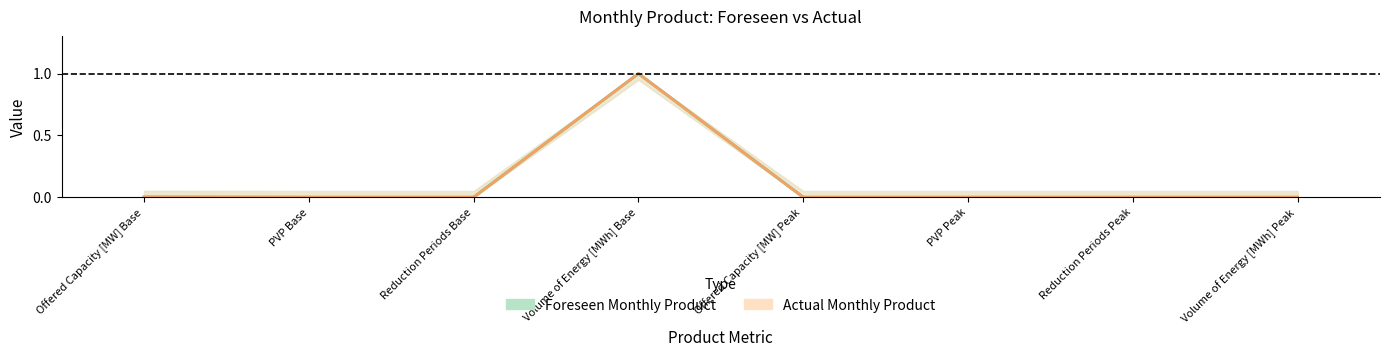

Which label corresponds to the smallest value in the chart?

Reduction Periods Base